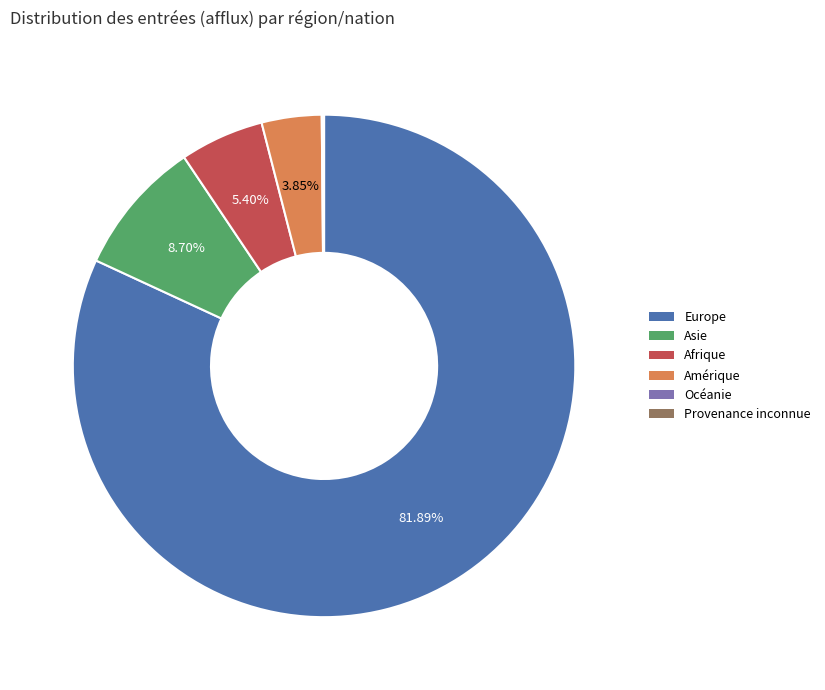

Does any single category account for the majority?

Yes